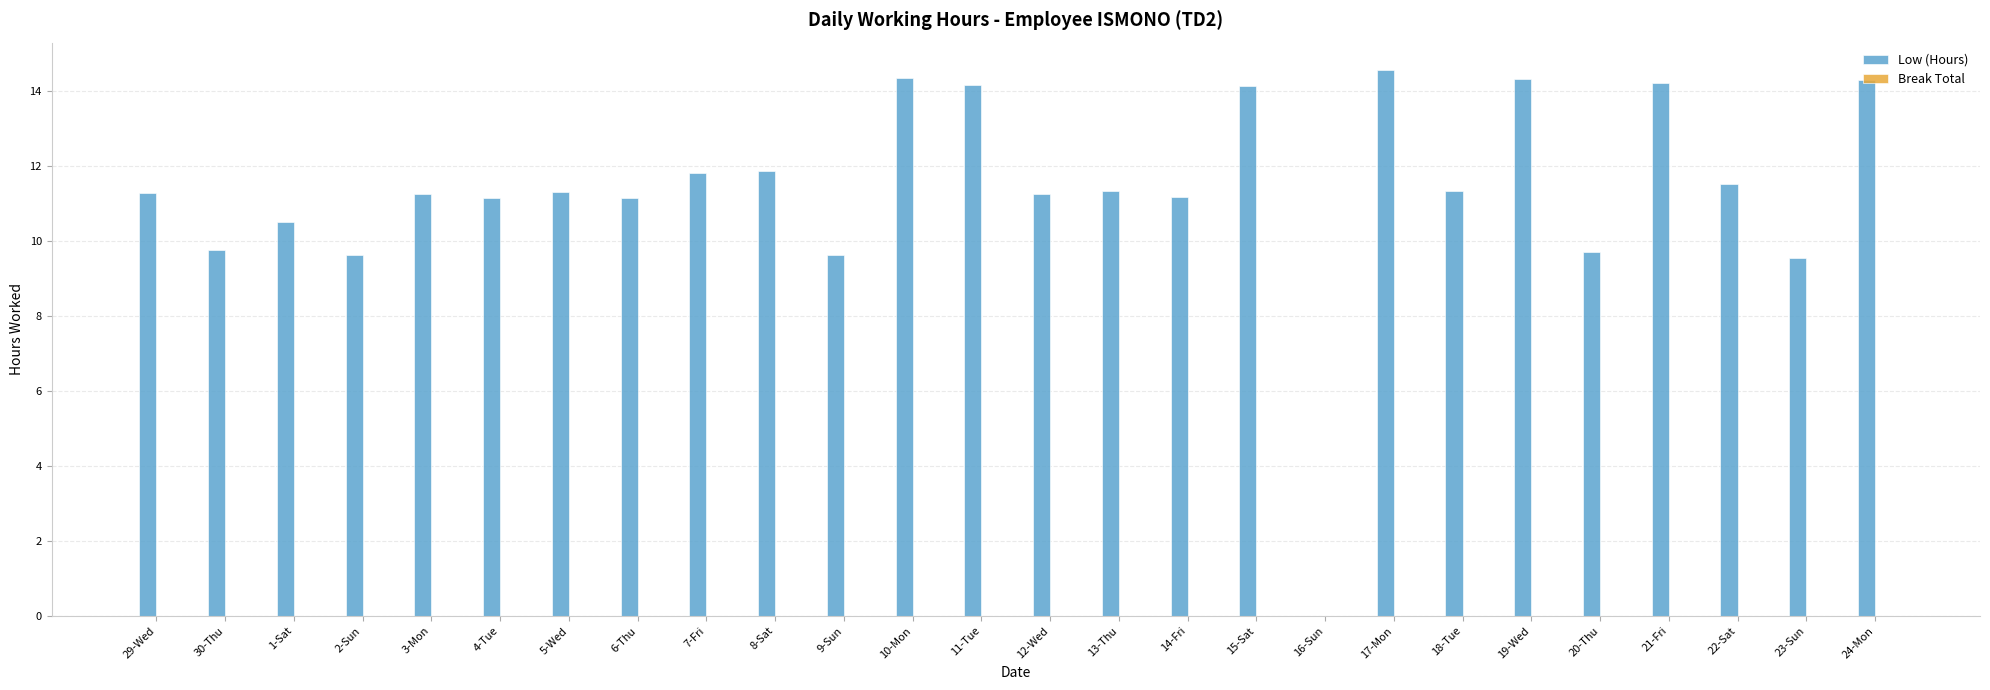

What is the change in value from 2-Sun to 10-Mon?

+4.7